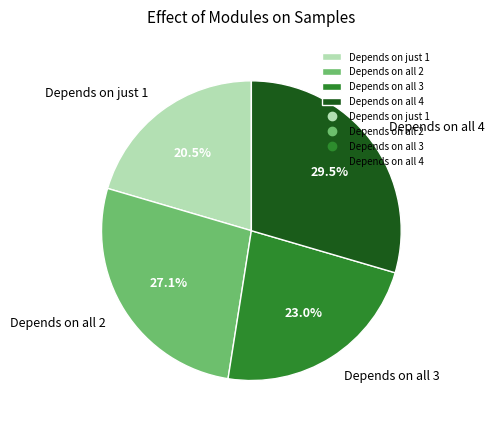

Count the number of slices in the pie.

4